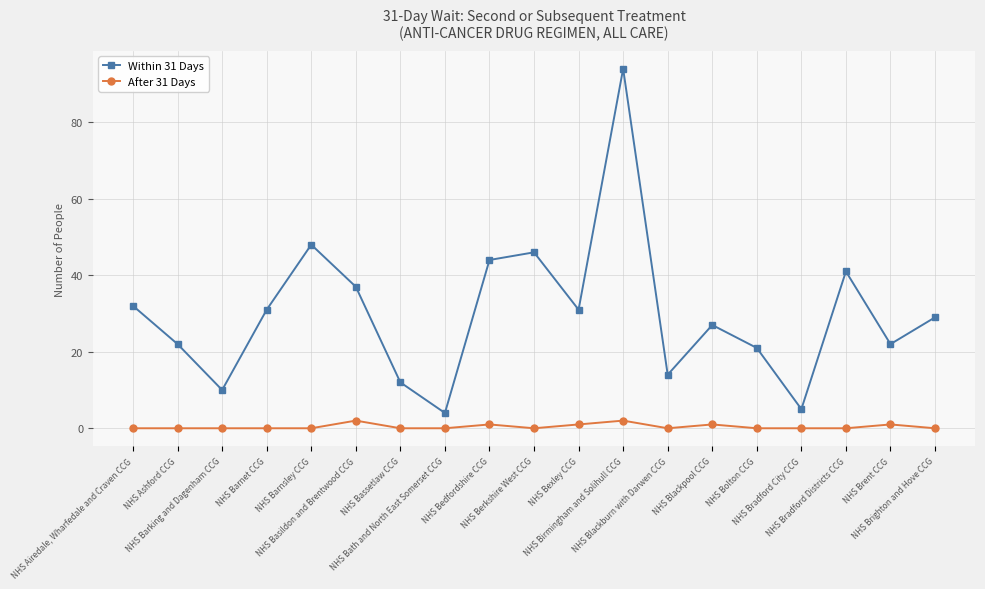

Which series has the largest range (max minus min)?

Within 31 Days